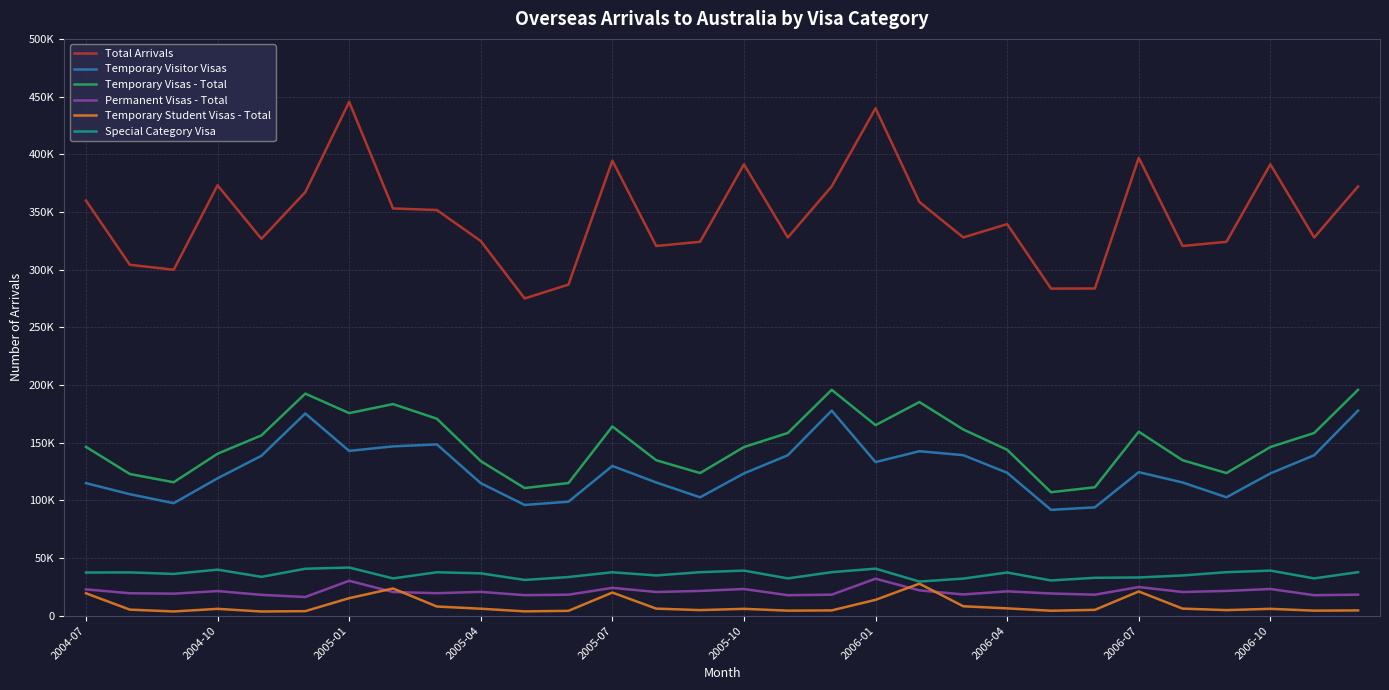

Does the chart have visible grid lines?

Yes